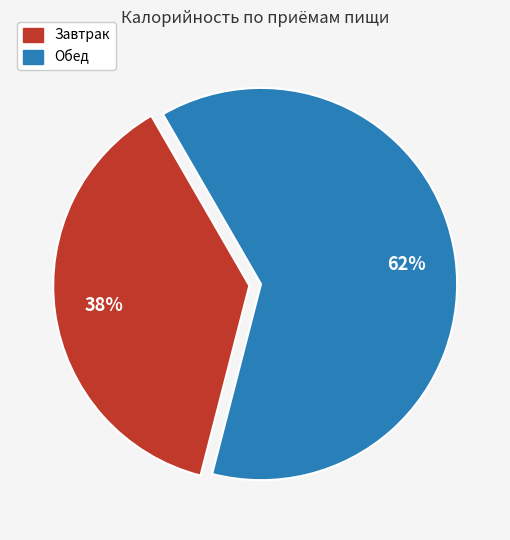

To the nearest percent, what is the combined percentage of Обед and Завтрак?

100%